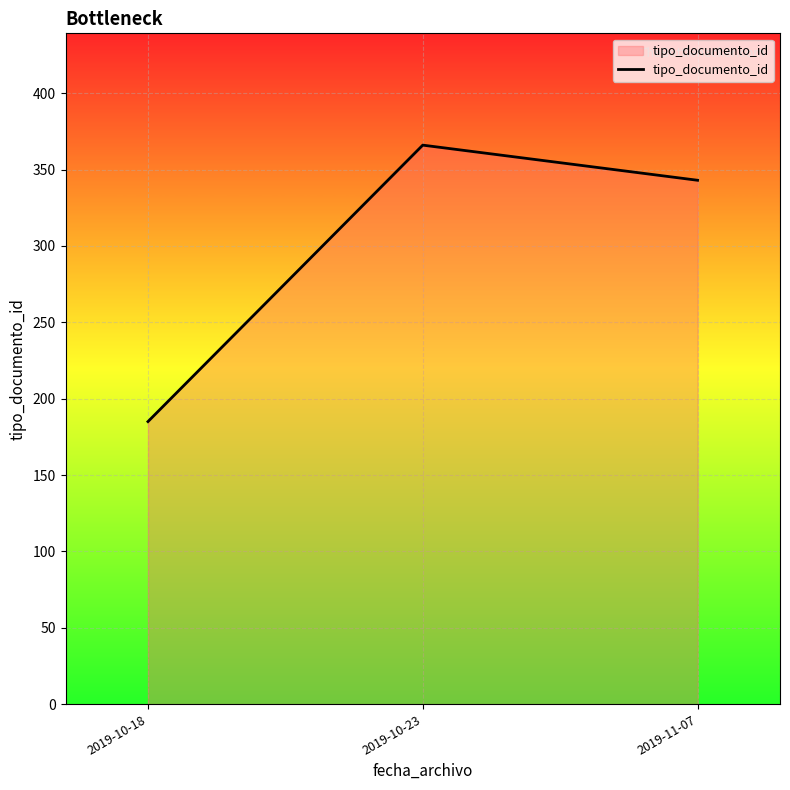

True or false: the data shows 366 at 2019-10-23.

True